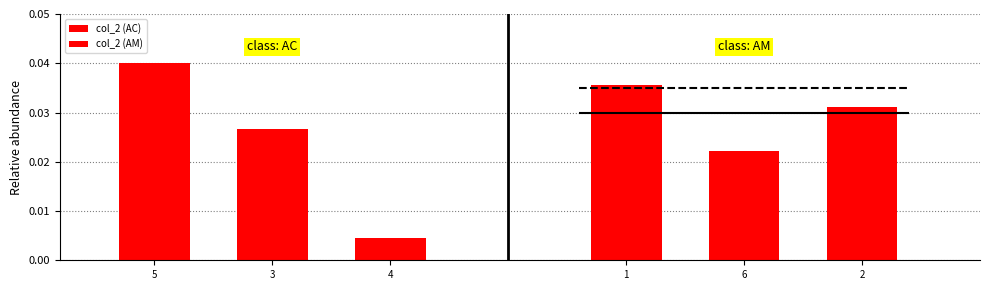

Which category has the highest value across all series?

5